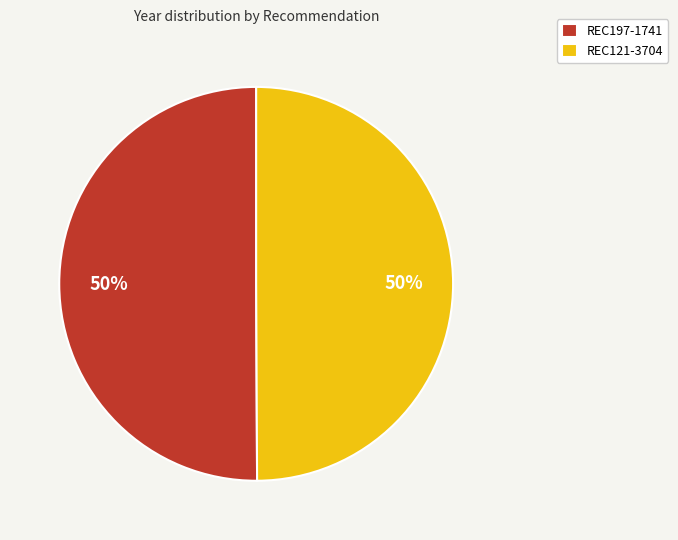

To the nearest percent, what percentage of the pie is REC121-3704?

50%